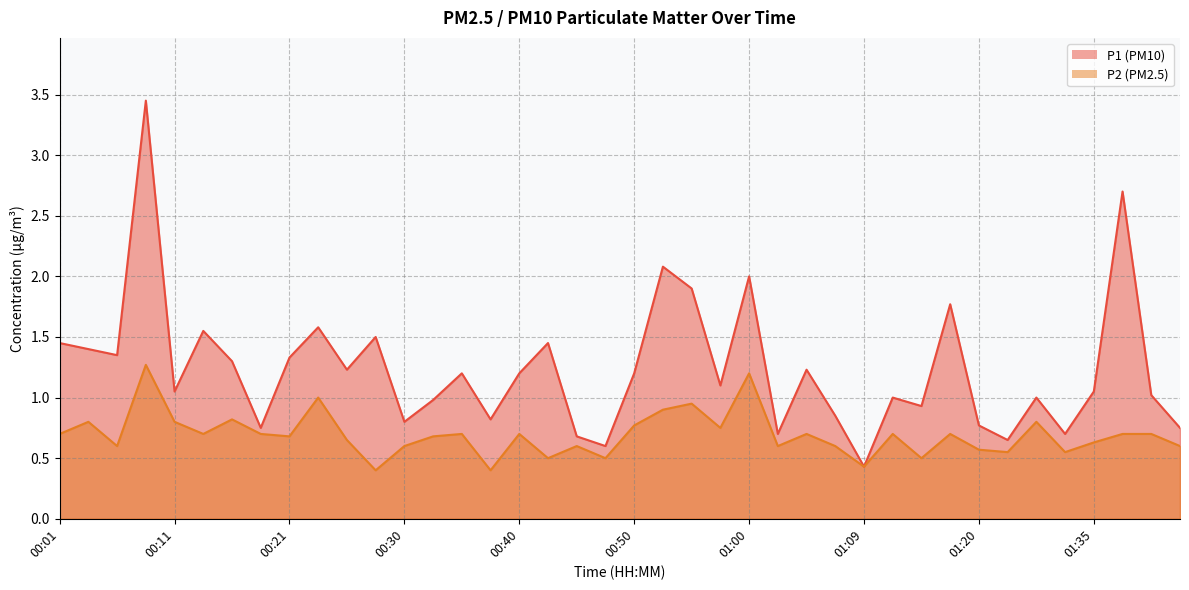

Reading left to right, list all the values displayed in this chart.

P1: 1.4	1.4	1.4	3.5	1.1	1.6	1.3	0.8	1.3	1.6	1.2	1.5	0.8	1.0	1.2	0.8	1.2	1.4	0.7	0.6	1.2	2.1	1.9	1.1	2.0	0.7	1.2	0.8	0.4	1.0	0.9	1.8	0.8	0.7	1.0	0.7	1.1	2.7	1.0	0.8
P2: 0.7	0.8	0.6	1.3	0.8	0.7	0.8	0.7	0.7	1.0	0.7	0.4	0.6	0.7	0.7	0.4	0.7	0.5	0.6	0.5	0.8	0.9	0.9	0.8	1.2	0.6	0.7	0.6	0.4	0.7	0.5	0.7	0.6	0.6	0.8	0.6	0.6	0.7	0.7	0.6